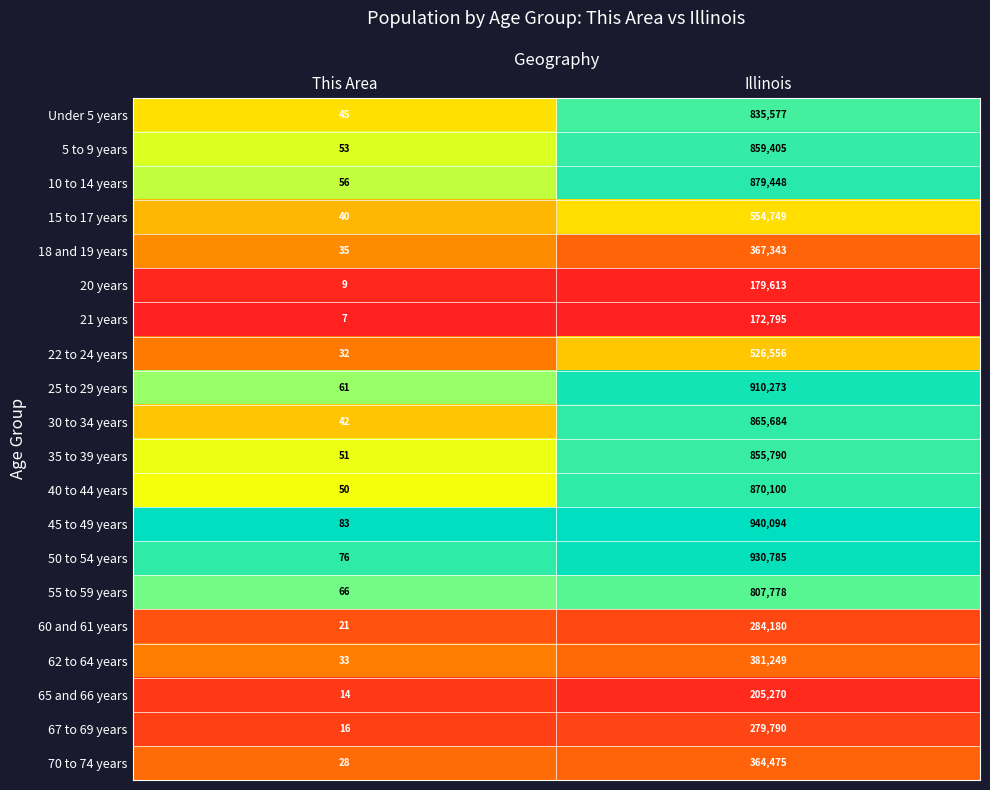

The 20 years series shows 302328 at Illinois. True or false?

False